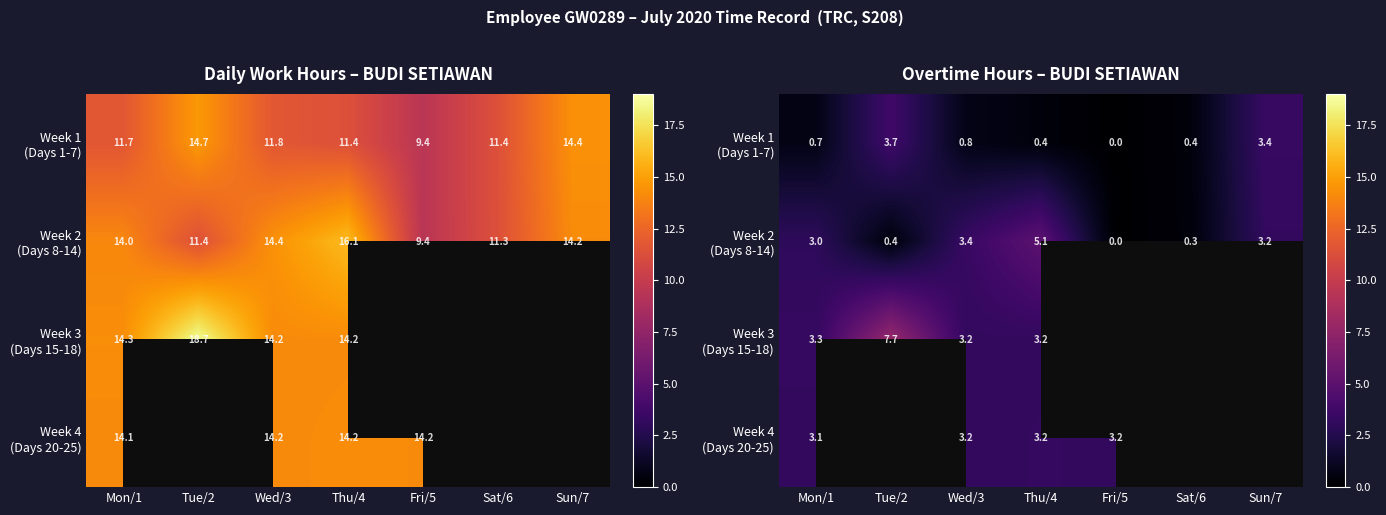

How many values in the Week 3 (Days 15-18) series are below 7?

3